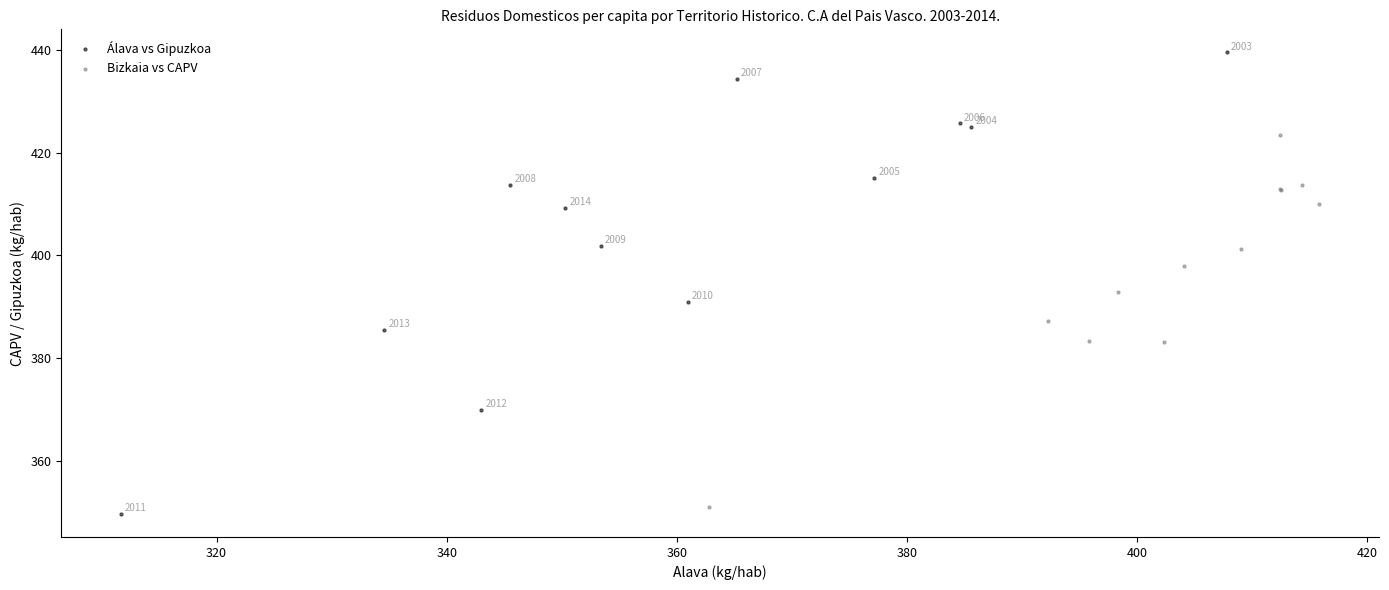

Which series reaches the minimum Y coordinate?

Álava vs Gipuzkoa